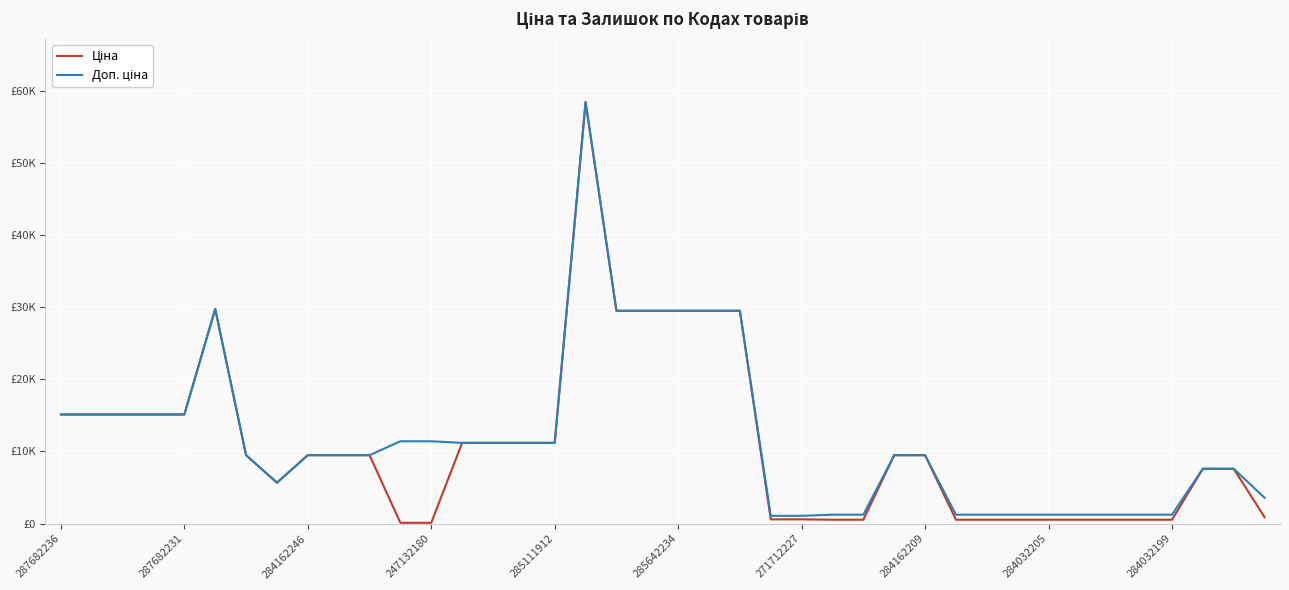

At which label is Доп. ціна closest to 29754?

285642234